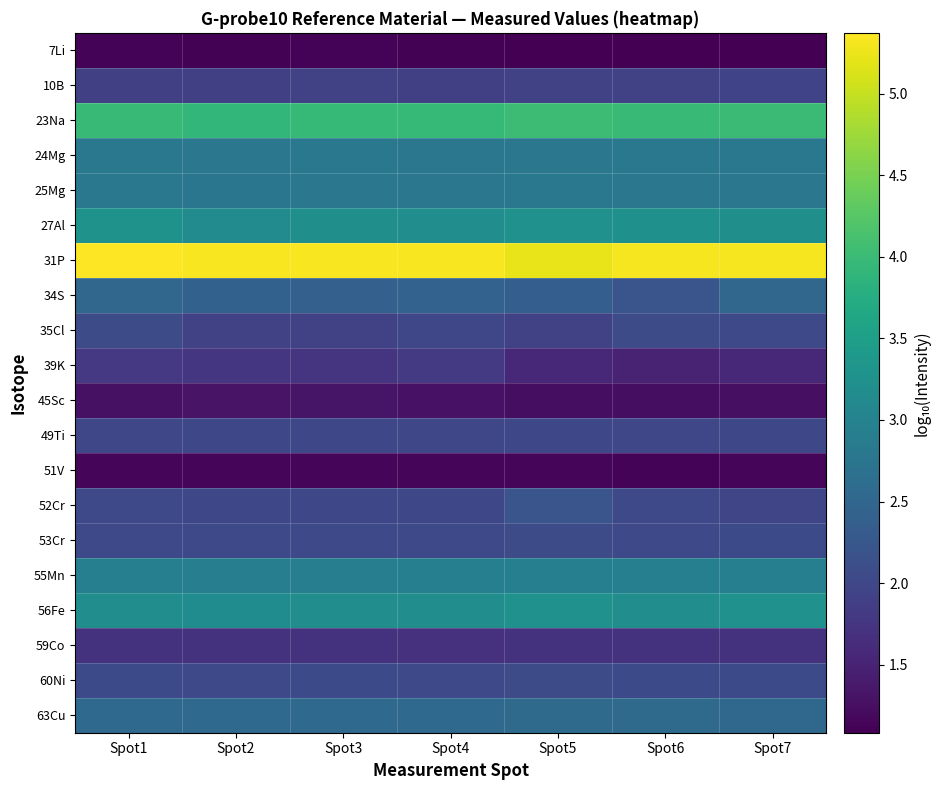

What is the difference between the highest and lowest values at Spot4?

4.2